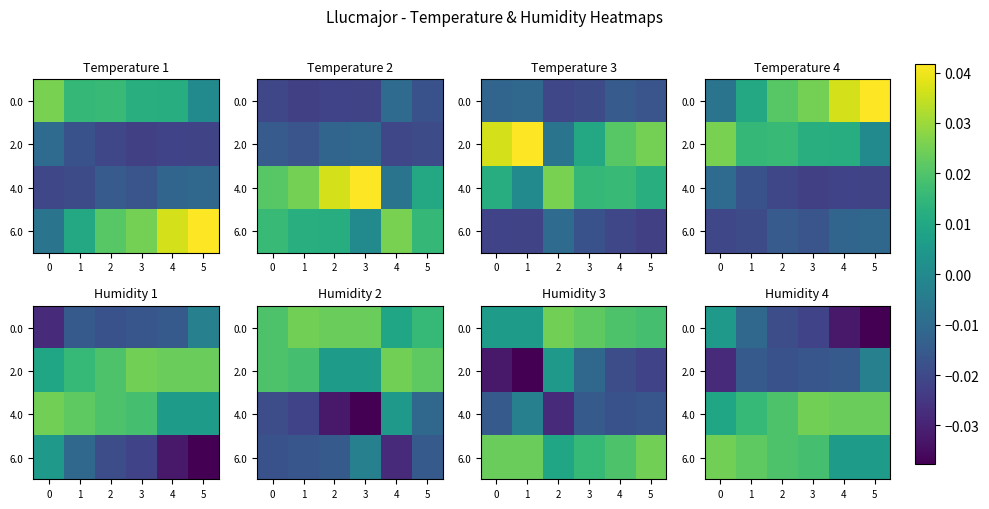

At which category is the sum across all series the highest?

1